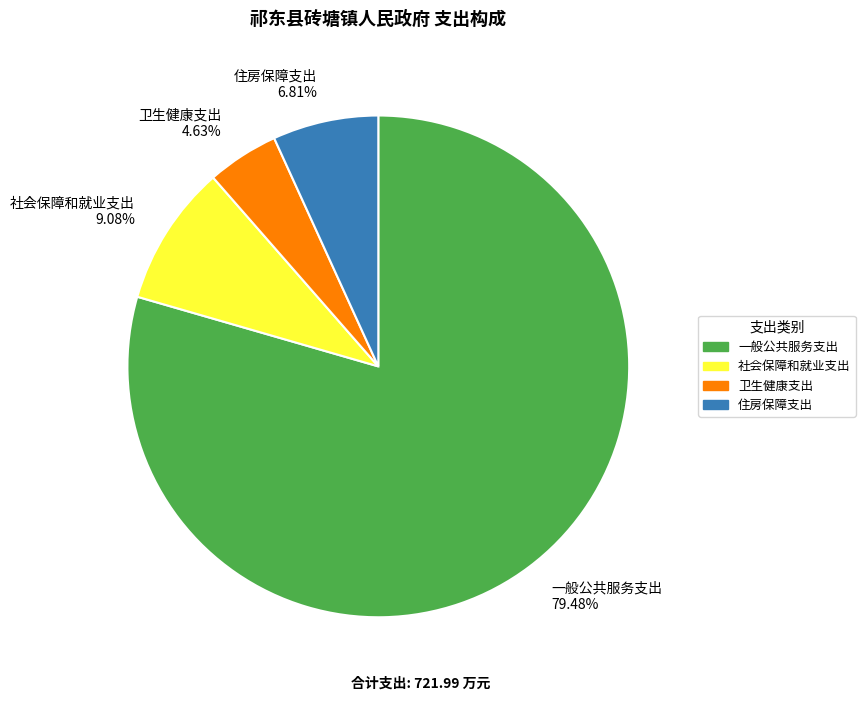

The 住房保障支出 slice represents 7% of the pie. True or false?

True